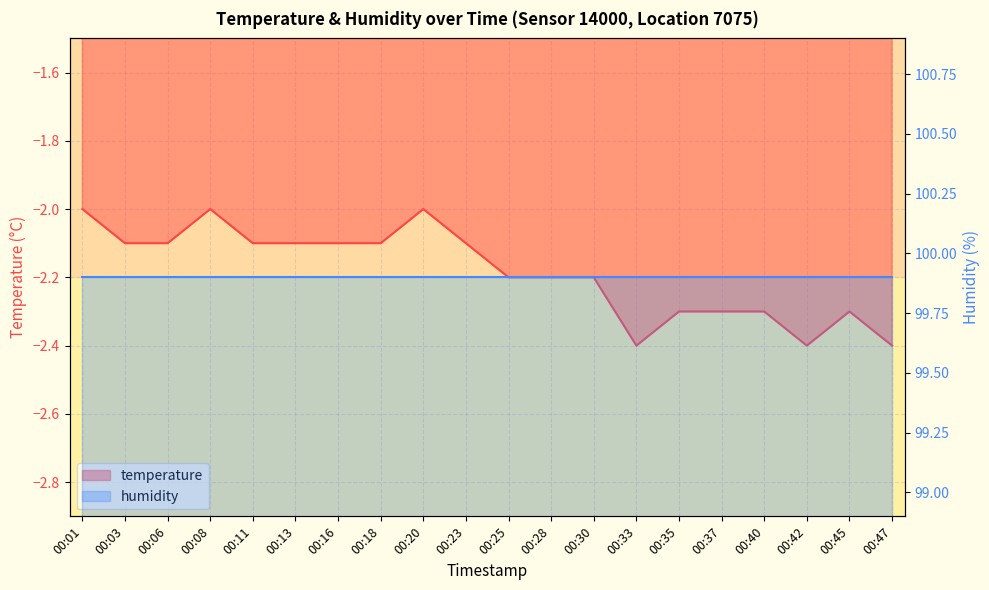

What is the difference between the maximum and minimum values?

0.4